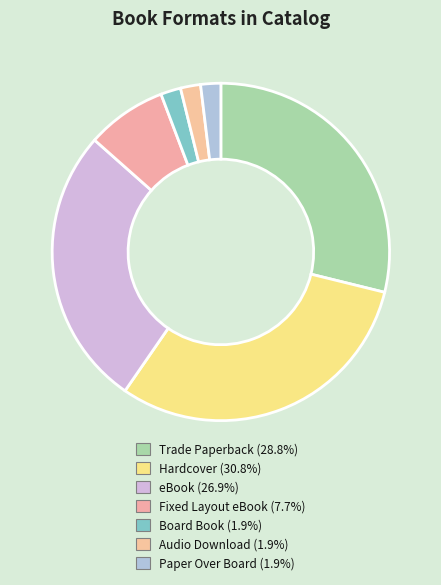

How many slices are in this pie chart?

7